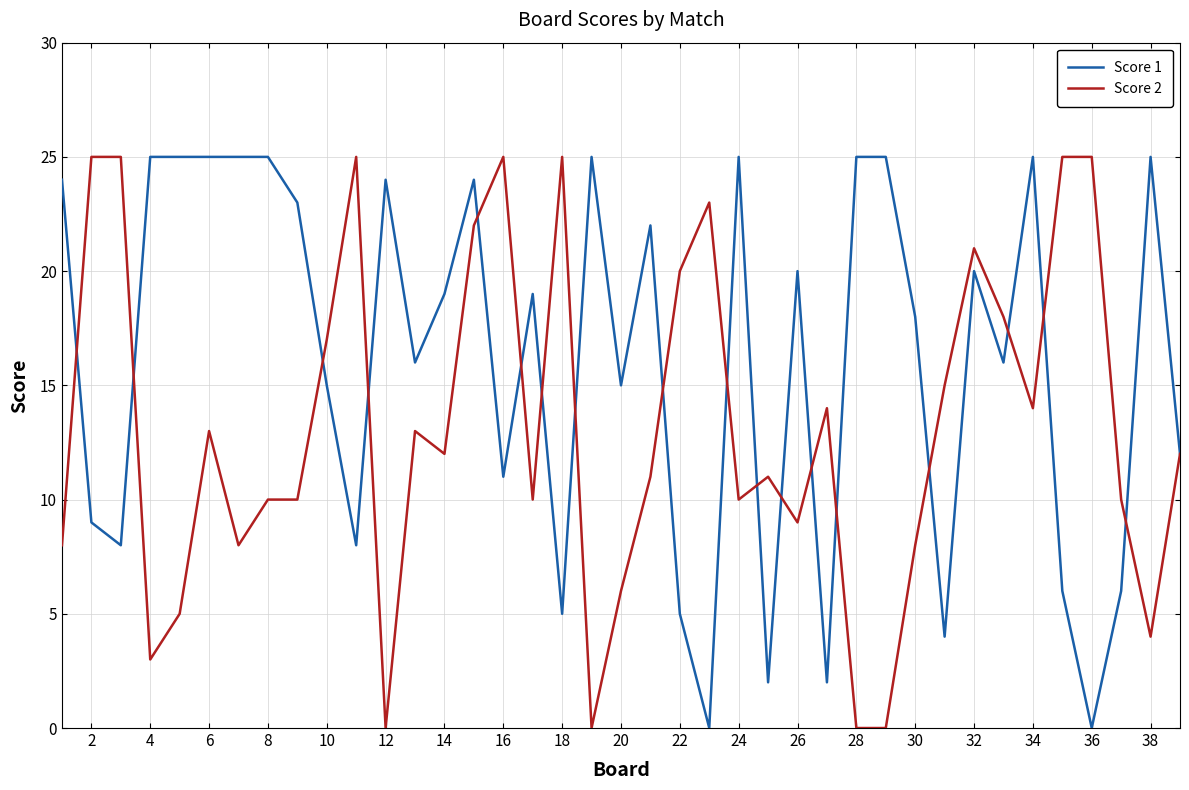

List the series in order of their overall mean, lowest first.

Score 2, Score 1